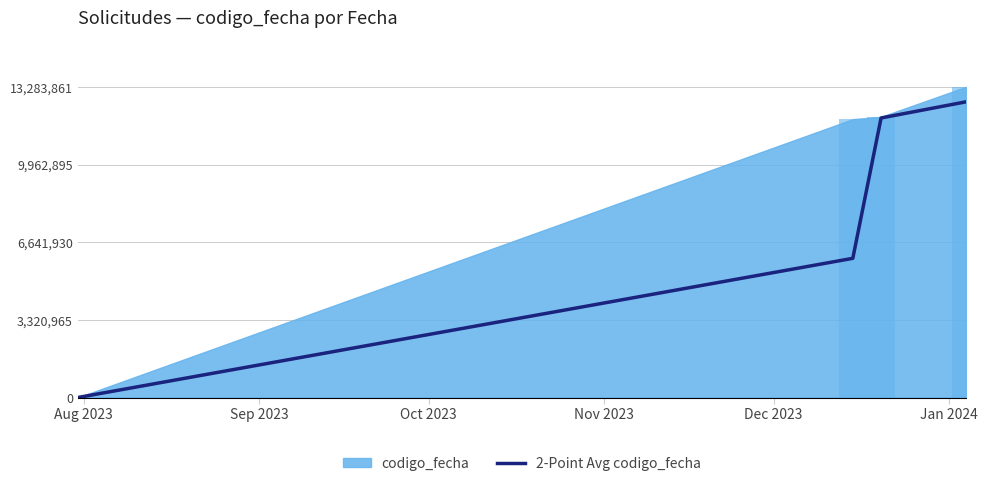

True or false: 2-Point Avg codigo_fecha has more than 0 points higher than both neighbors.

False